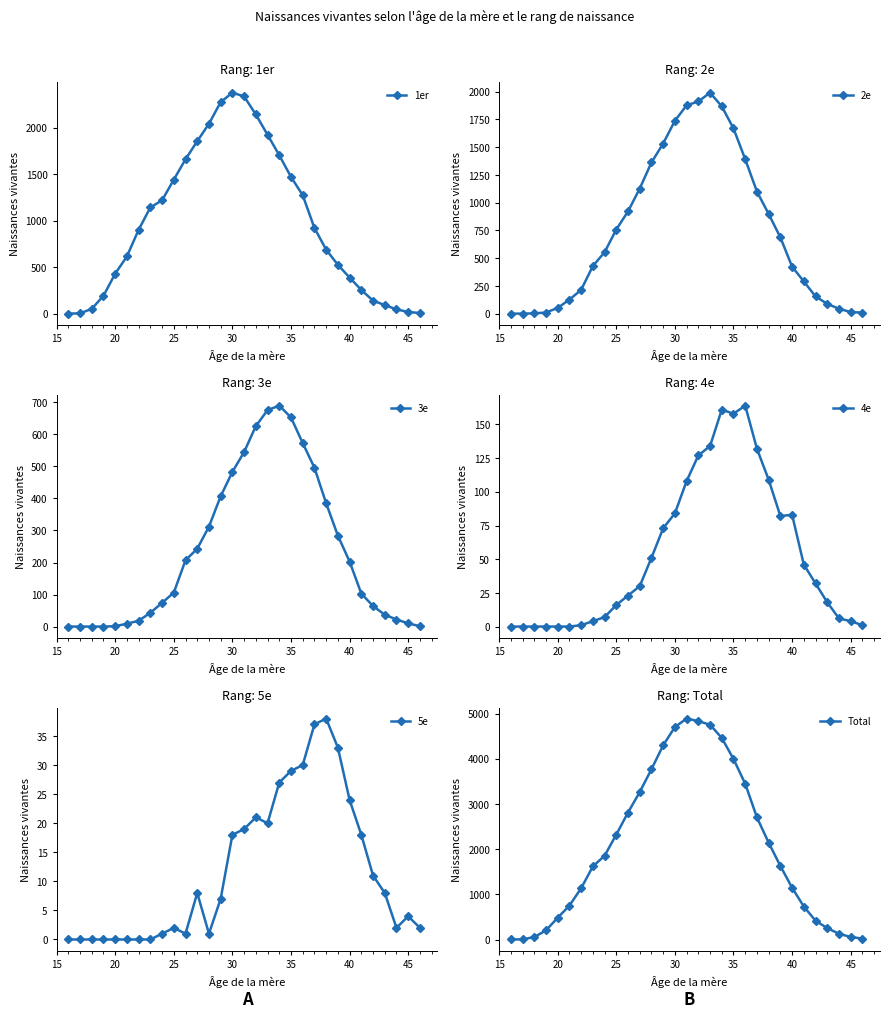

True or false: Total and 3e cross at least once.

False